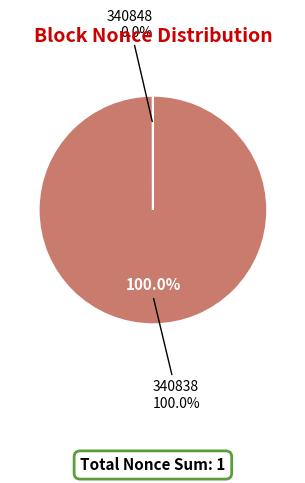

To the nearest percent, what portion does 340838 represent?

100%